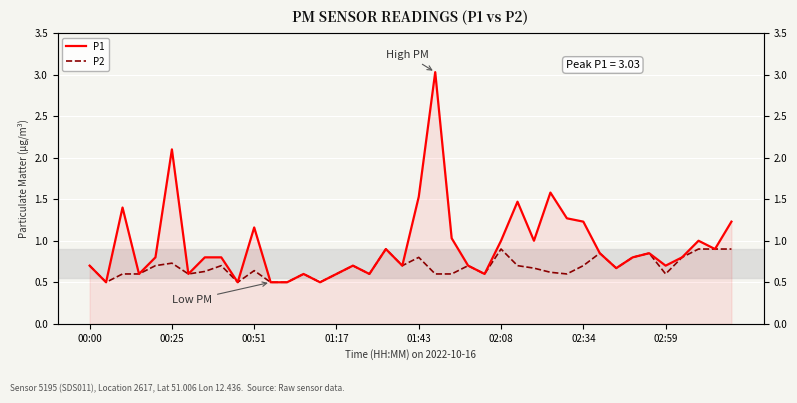

Reading left to right, transcribe all the data shown in this chart.

P1: 0.7	0.5	1.4	0.6	0.8	2.1	0.6	0.8	0.8	0.5	1.2	0.5	0.5	0.6	0.5	0.6	0.7	0.6	0.9	0.7	1.5	3.0	1.0	0.7	0.6	1.0	1.5	1.0	1.6	1.3	1.2	0.8	0.7	0.8	0.8	0.7	0.8	1.0	0.9	1.2
P2: 0.7	0.5	0.6	0.6	0.7	0.7	0.6	0.6	0.7	0.5	0.6	0.5	0.5	0.6	0.5	0.6	0.7	0.6	0.9	0.7	0.8	0.6	0.6	0.7	0.6	0.9	0.7	0.7	0.6	0.6	0.7	0.8	0.7	0.8	0.8	0.6	0.8	0.9	0.9	0.9